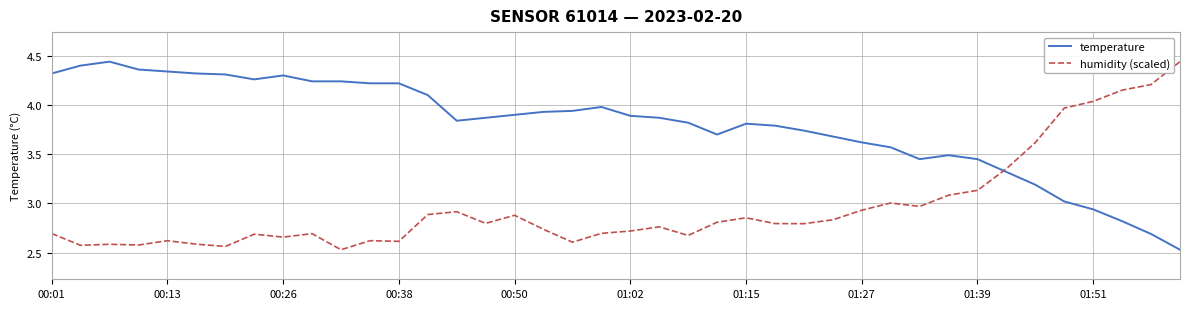

List the series in order of their overall mean, lowest first.

humidity (scaled), temperature